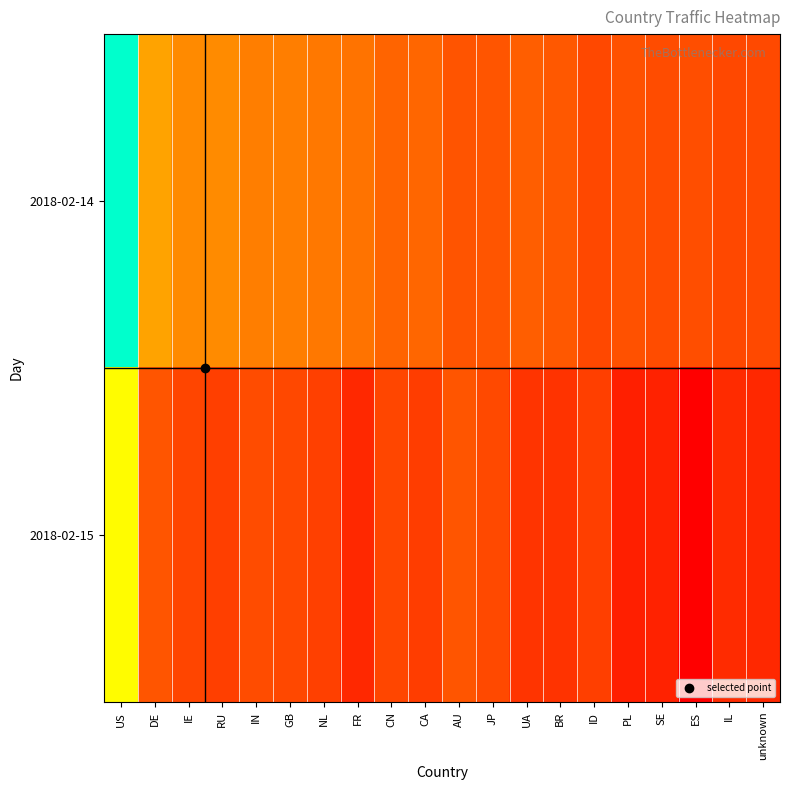

Which series has the largest range (max minus min)?

2018-02-14